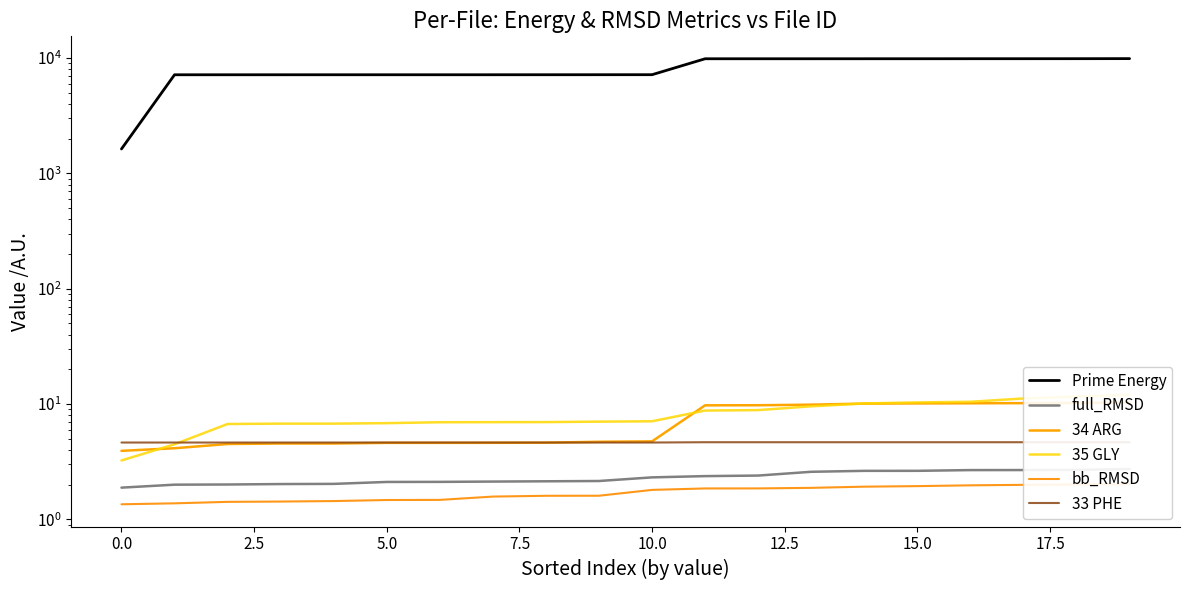

Count the number of data series in this chart.

6